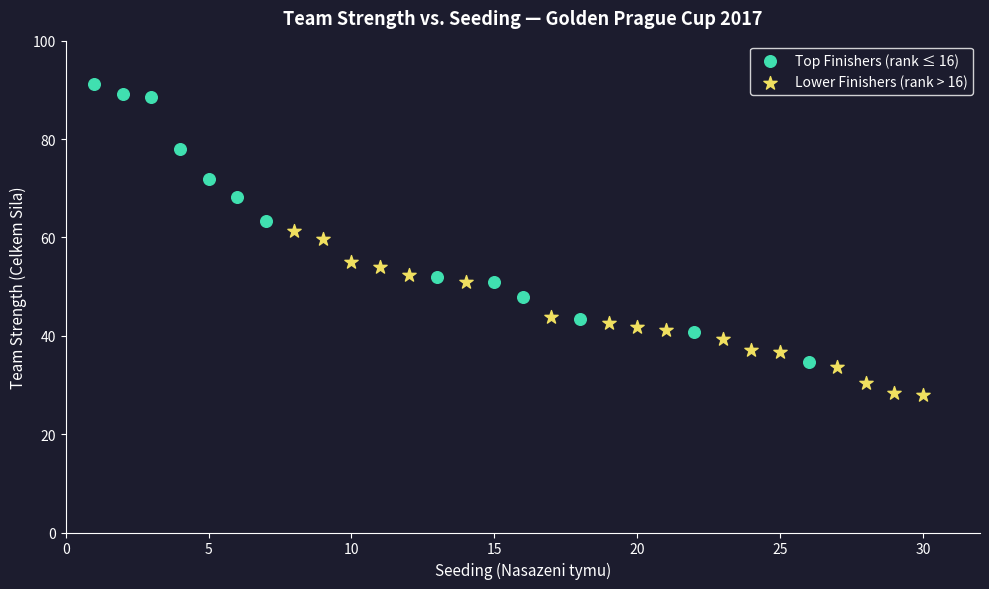

Which series reaches the minimum Y coordinate?

Lower Finishers (rank > 16)